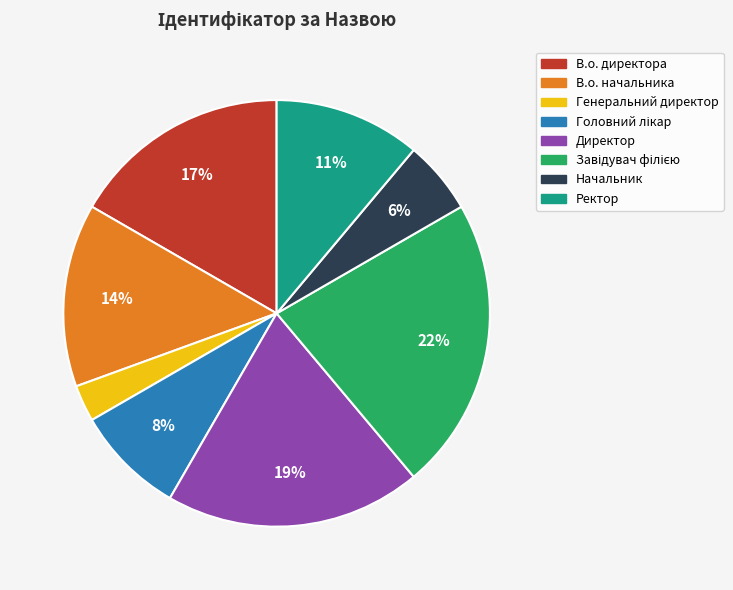

What percentage is the Начальник slice, to the nearest percent?

6%